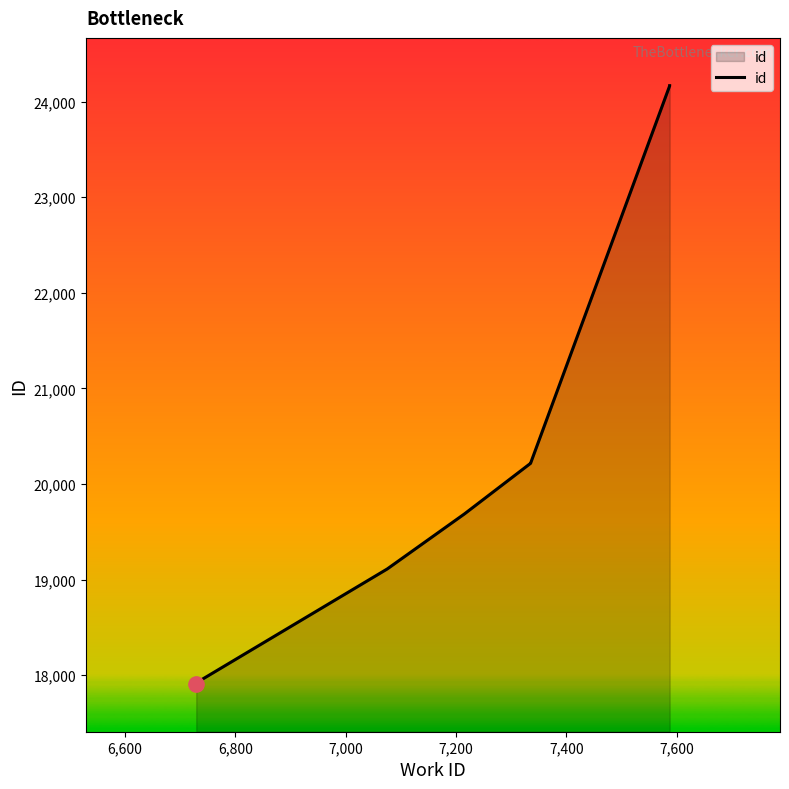

Reading left to right, what are all the values shown in this chart?

17908	17919	19110	19686	20216	20217	24164	24166